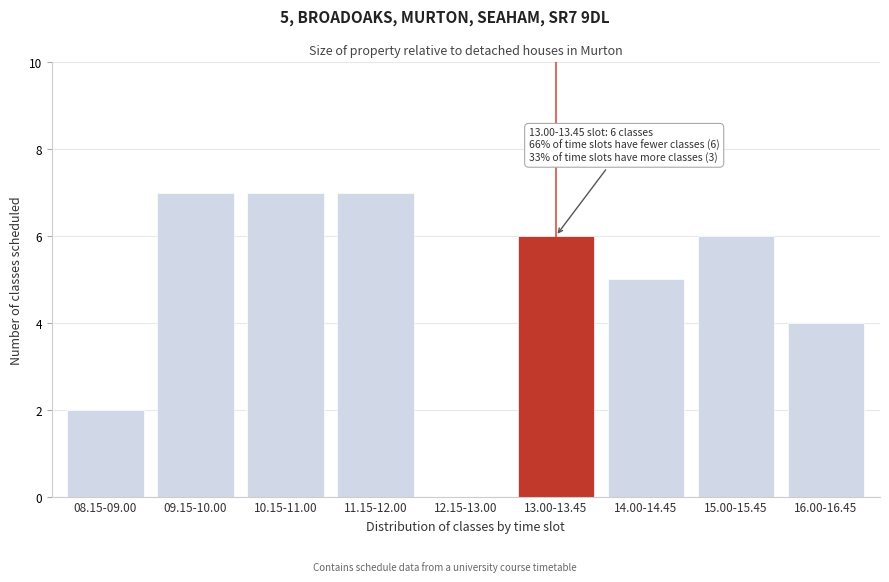

Reading left to right, list all the values displayed in this chart.

08.15-09.00=2	09.15-10.00=7	10.15-11.00=7	11.15-12.00=7	12.15-13.00=0	13.00-13.45=6	14.00-14.45=5	15.00-15.45=6	16.00-16.45=4